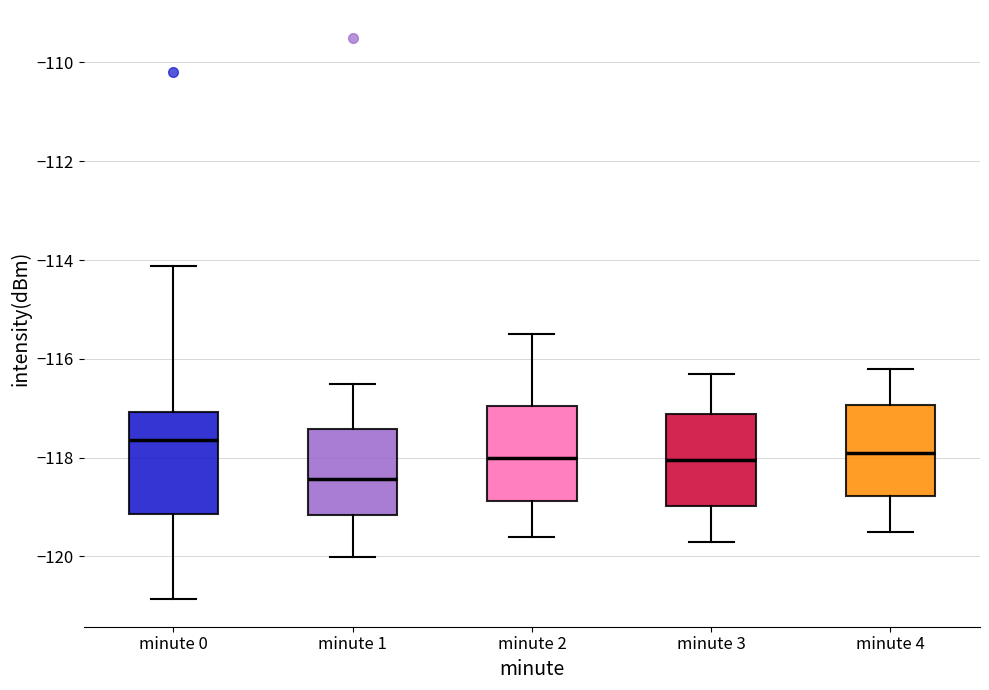

Where is the upper edge of the box for minute 3 on the y-axis? The values are not printed on the chart, so give them approximately, as read against the axis.

-117.2